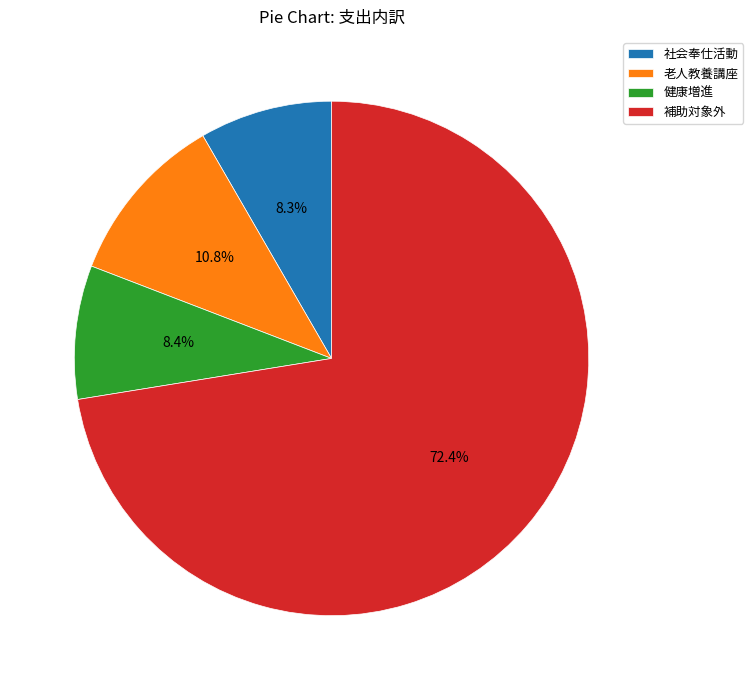

Does 社会奉仕活動 account for over 50% of the chart?

No